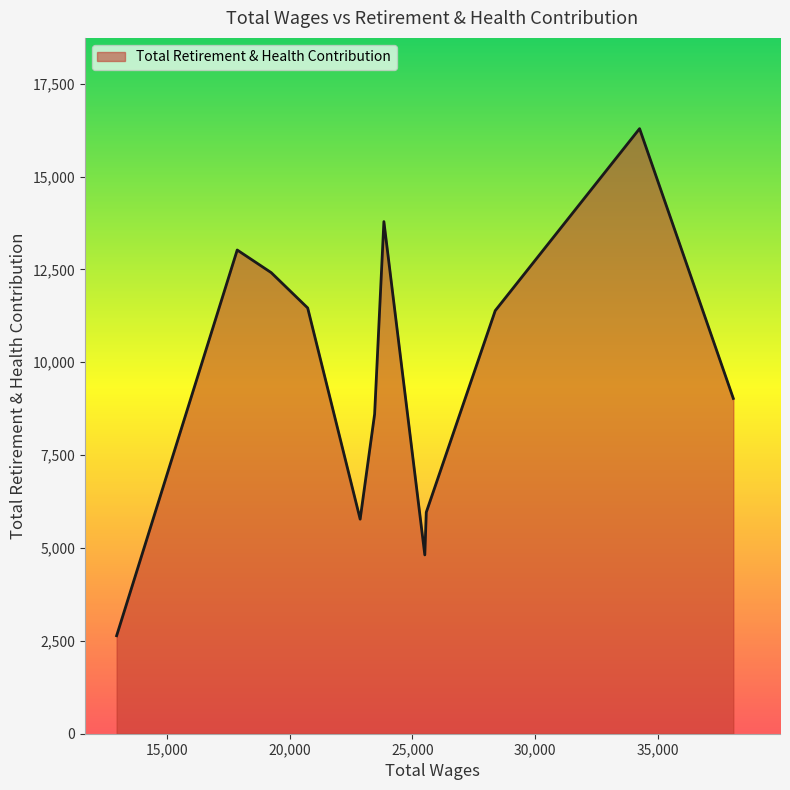

What is the difference between the maximum and minimum values?

13651